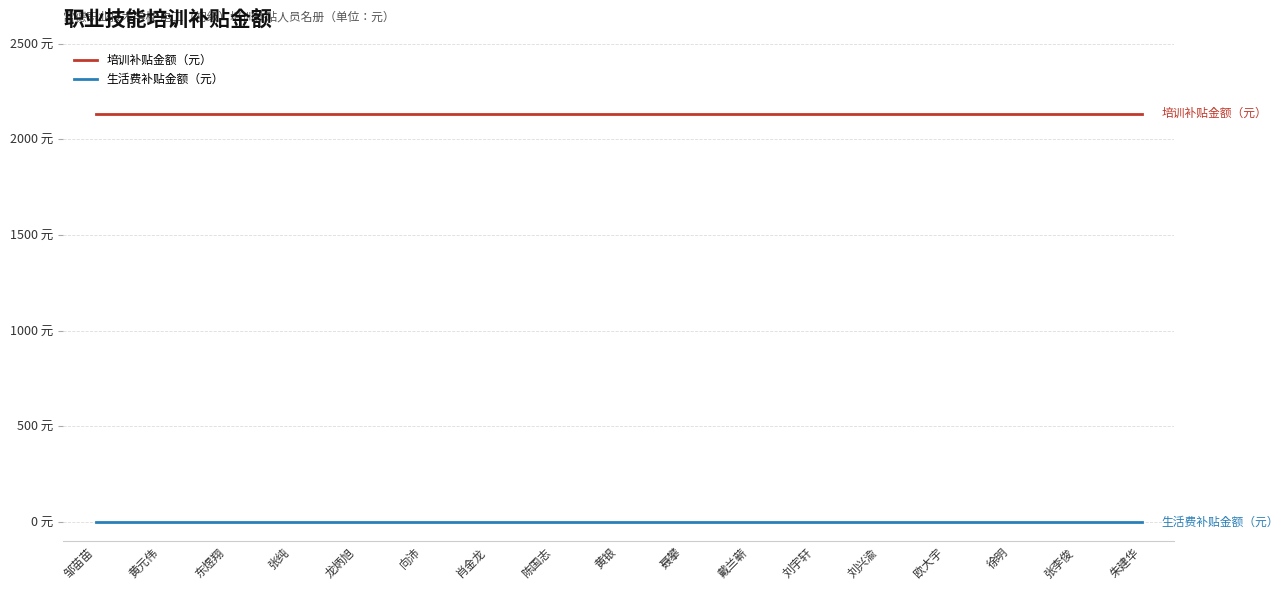

At which category is the sum across all series the highest?

邹苗苗